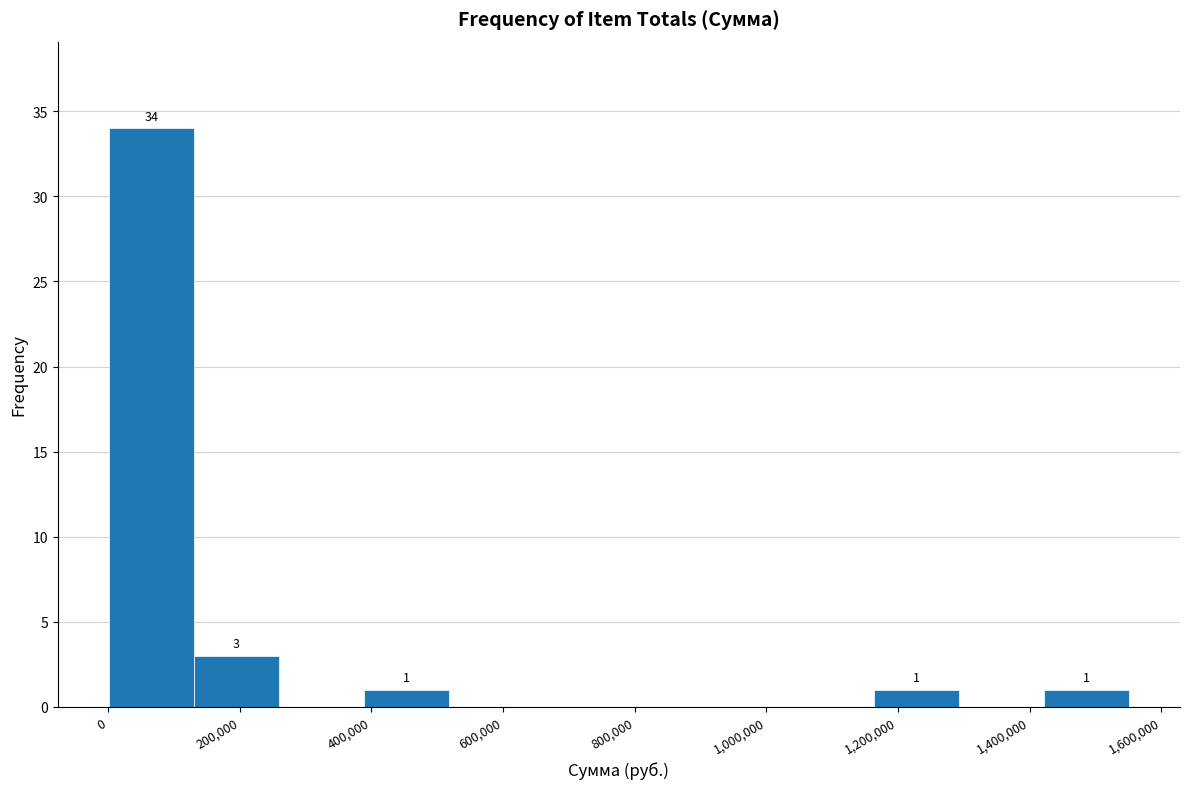

Which range on the x-axis has the tallest bar?

0 to 140000